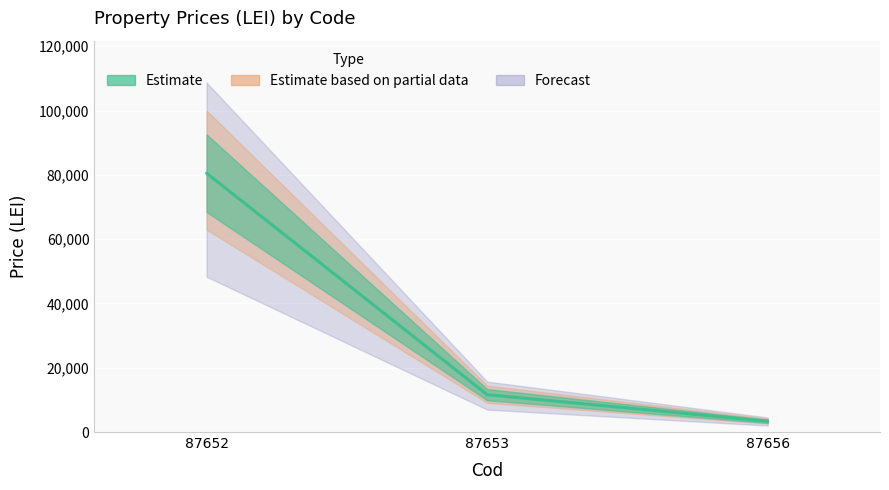

What is the smallest value displayed?

3351.6